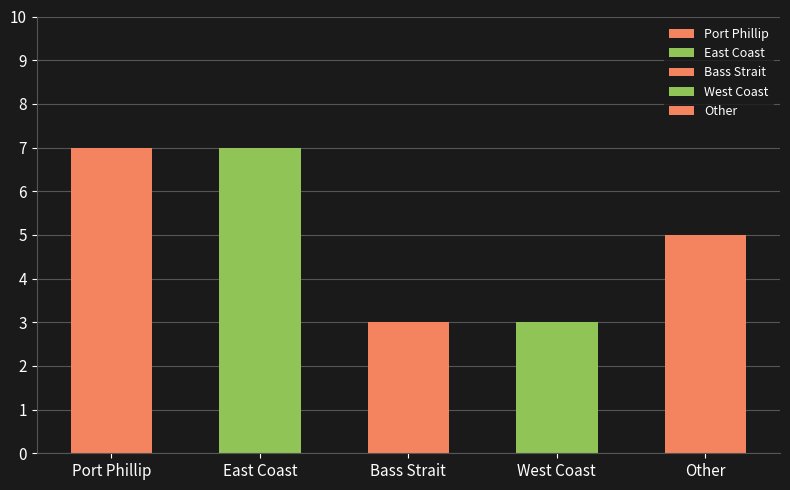

The chart shows a value of 2 at Port Phillip. True or false?

False